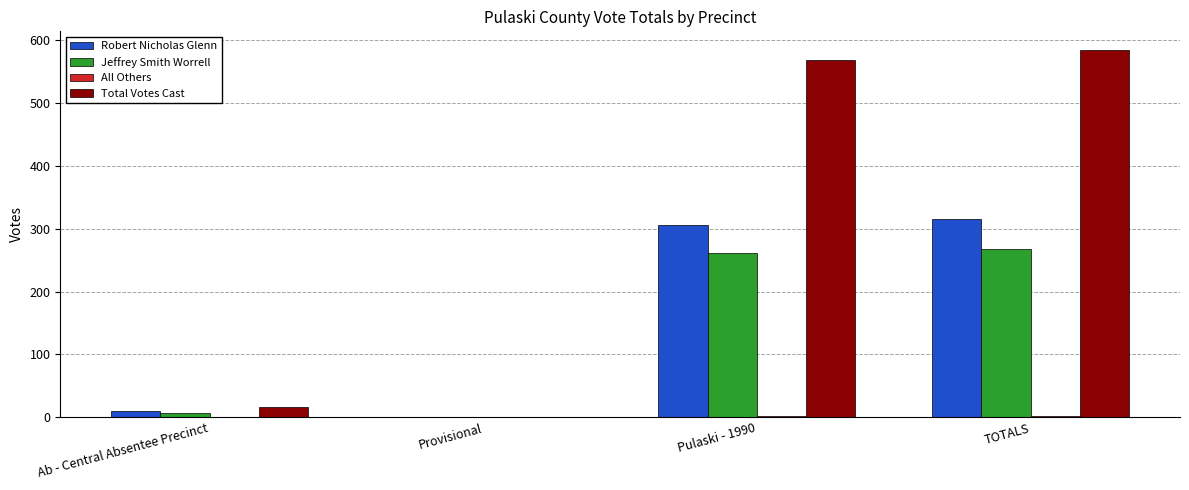

What is the sum of all Robert Nicholas Glenn values?

630